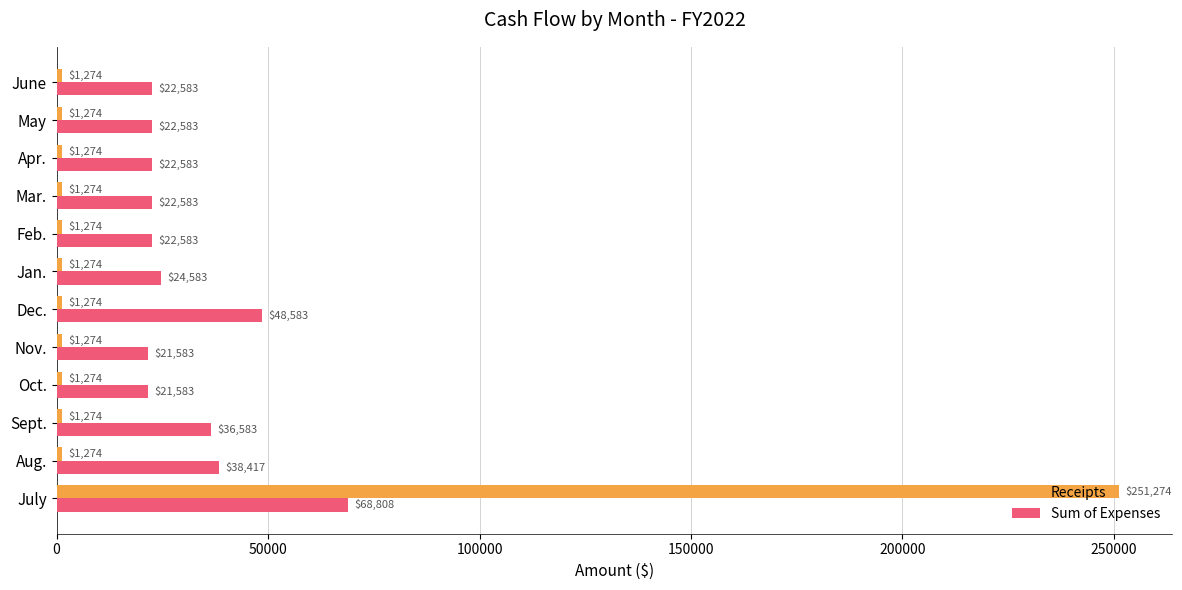

What are all the series names shown in the legend?

Receipts, Sum of Expenses